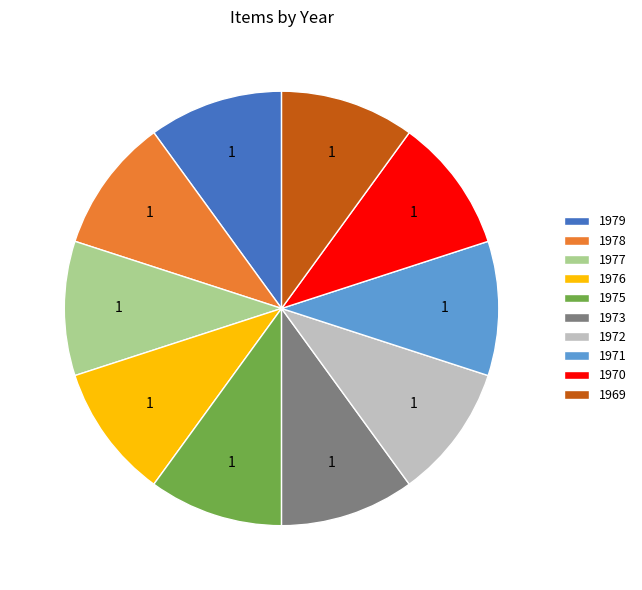

Combined, do 1977 and 1978 account for over 50%?

No